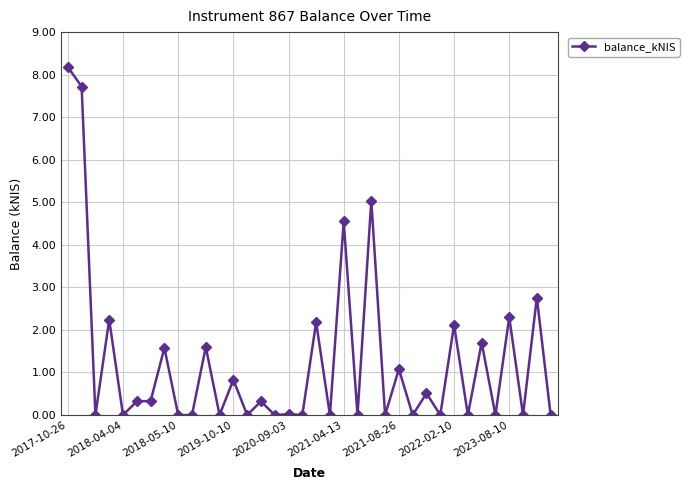

How many series are shown in this chart?

1